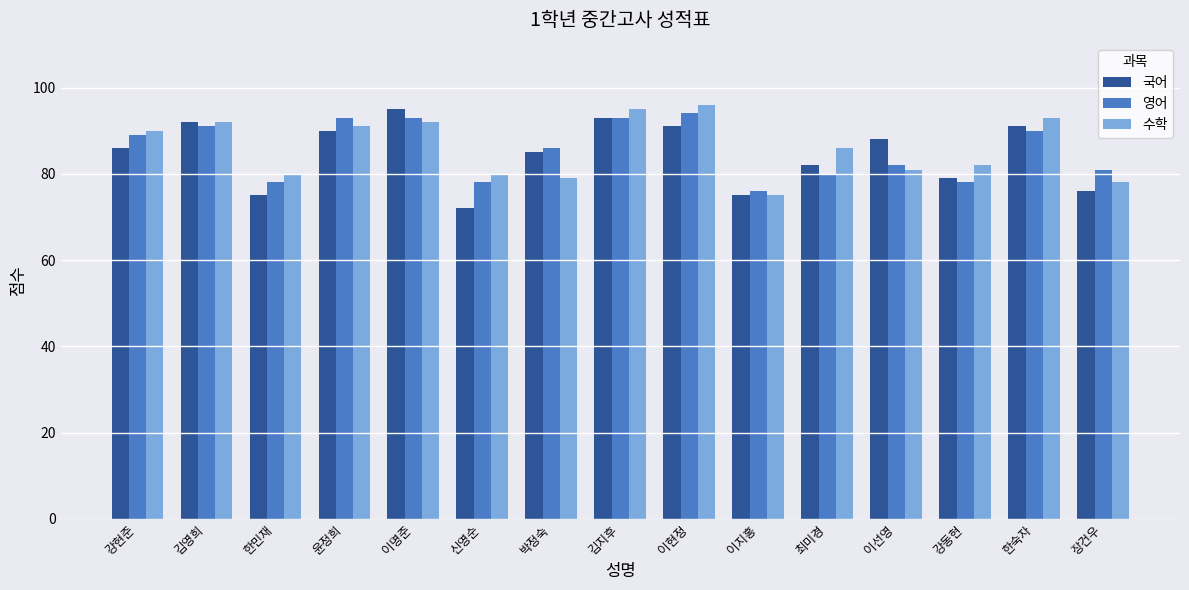

How many distinct data groups are displayed?

3